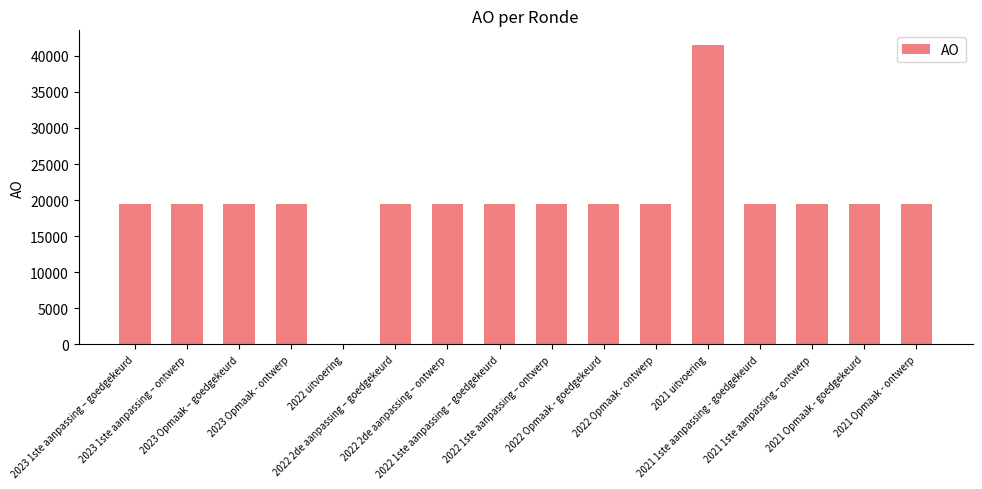

True or false: the data shows 26495 at 2021 Opmaak - ontwerp.

False